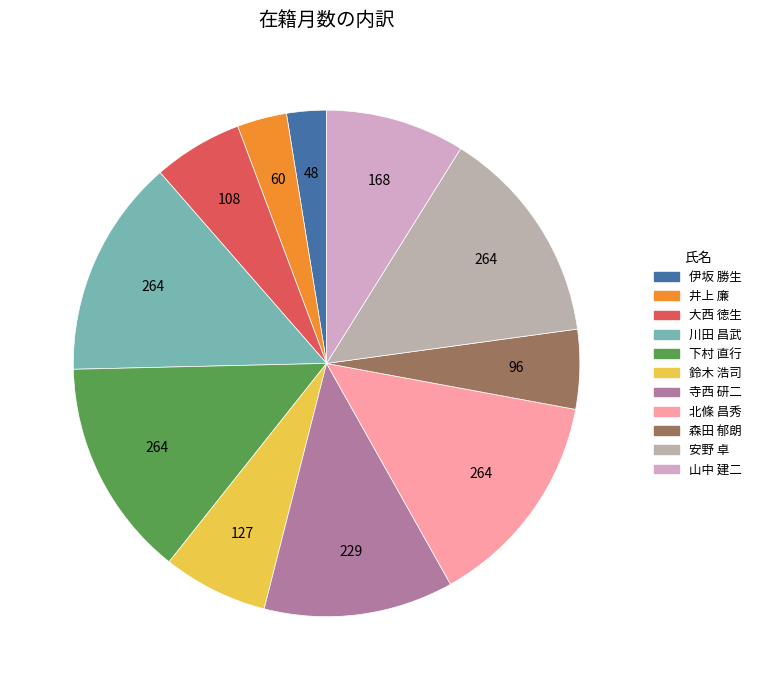

Is it true that 川田 昌武 is 14% of the pie?

True